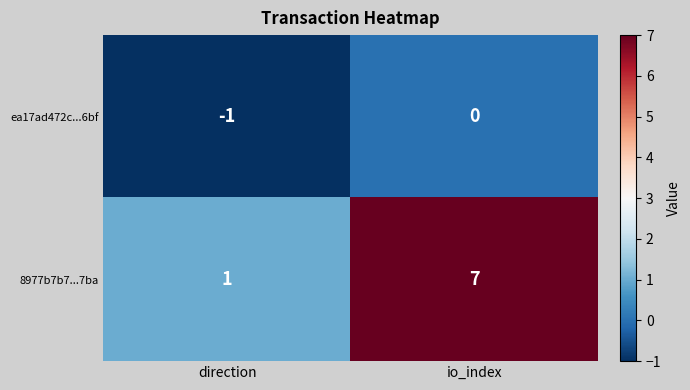

Reading left to right, extract all data points from this chart.

ea17ad472c...6bf: direction=-1	io_index=0
8977b7b7...7ba: direction=1	io_index=7